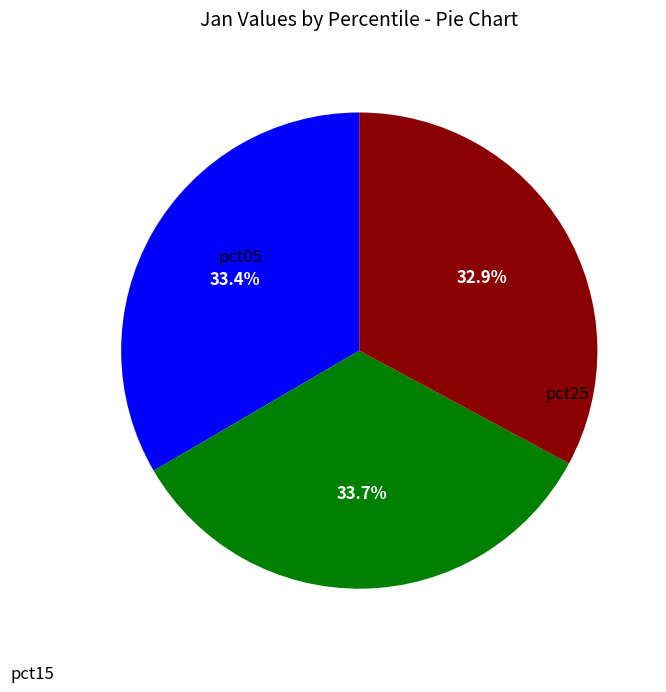

Does any single category account for the majority?

No